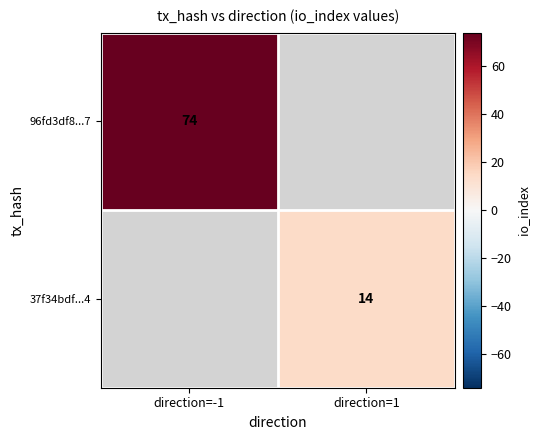

Between direction=1 and direction=-1, which is larger?

direction=-1